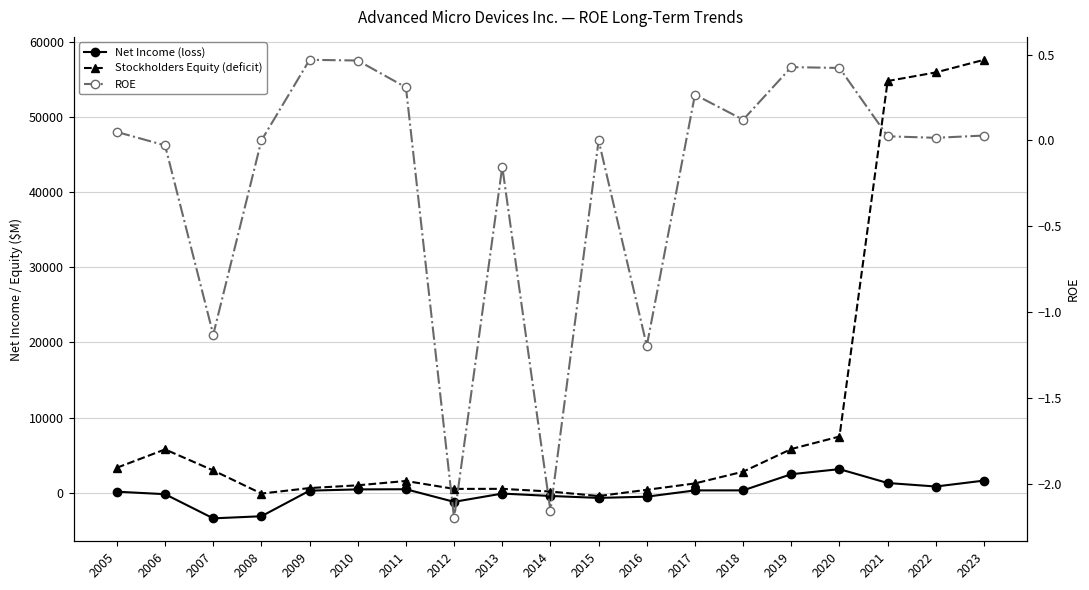

What is the sum of the Net Income (loss) values at 2013 and 2005?

82.0